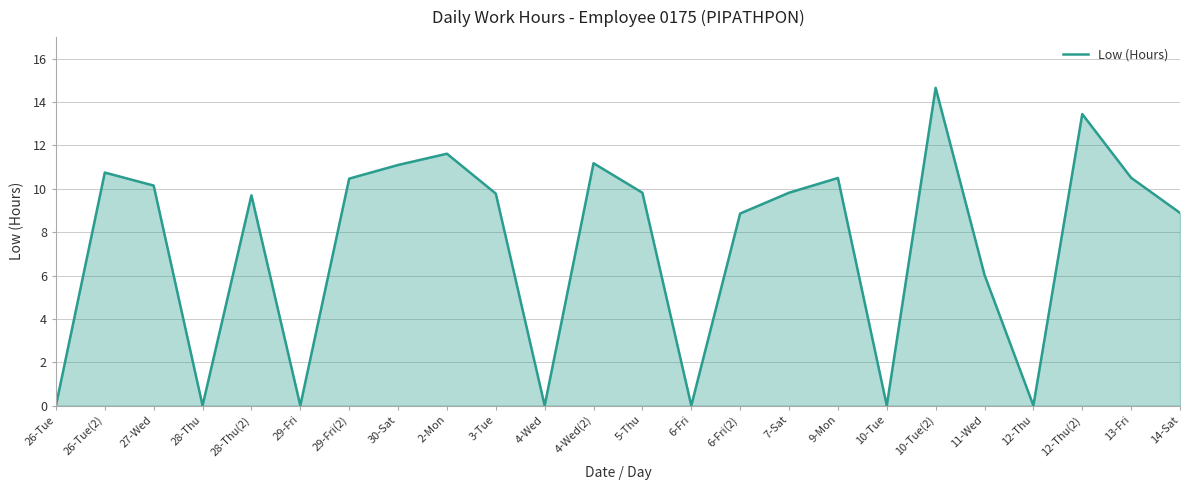

What is the ratio of the value at 30-Sat to the value at 11-Wed?

1.8